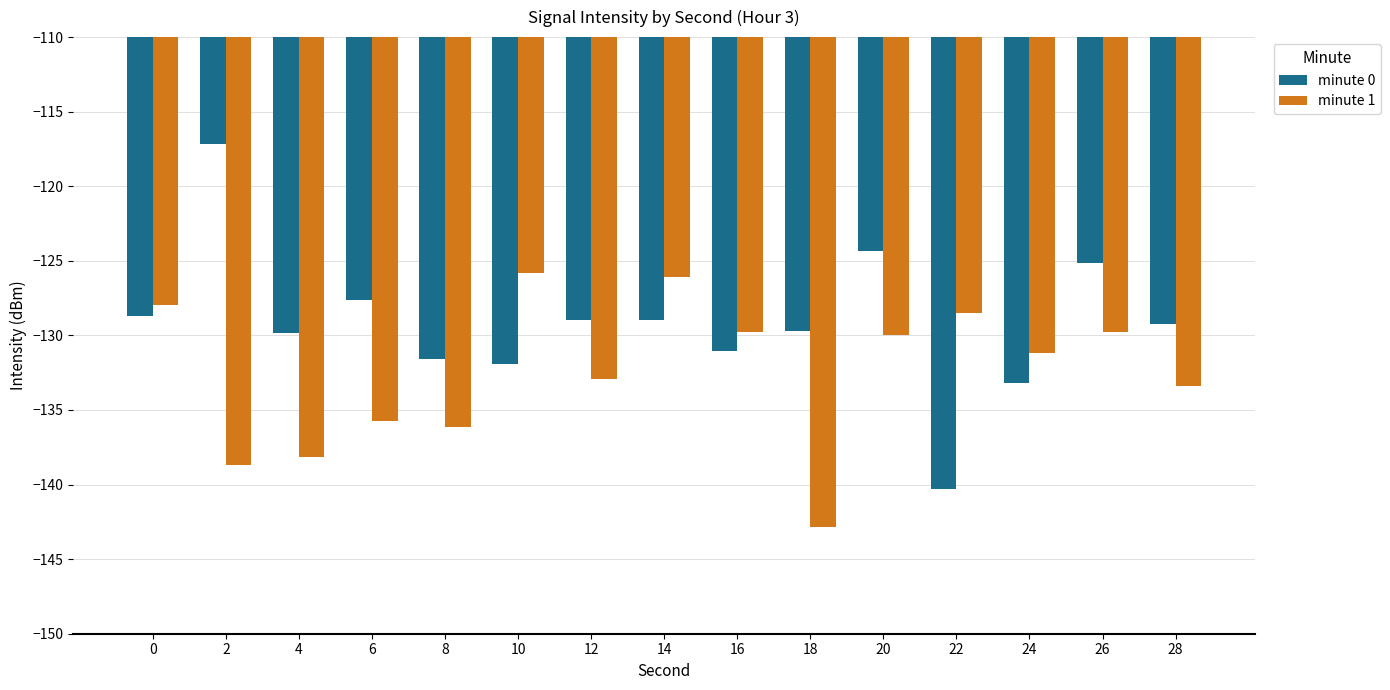

At 10, list the series in order from largest to smallest.

minute 1, minute 0